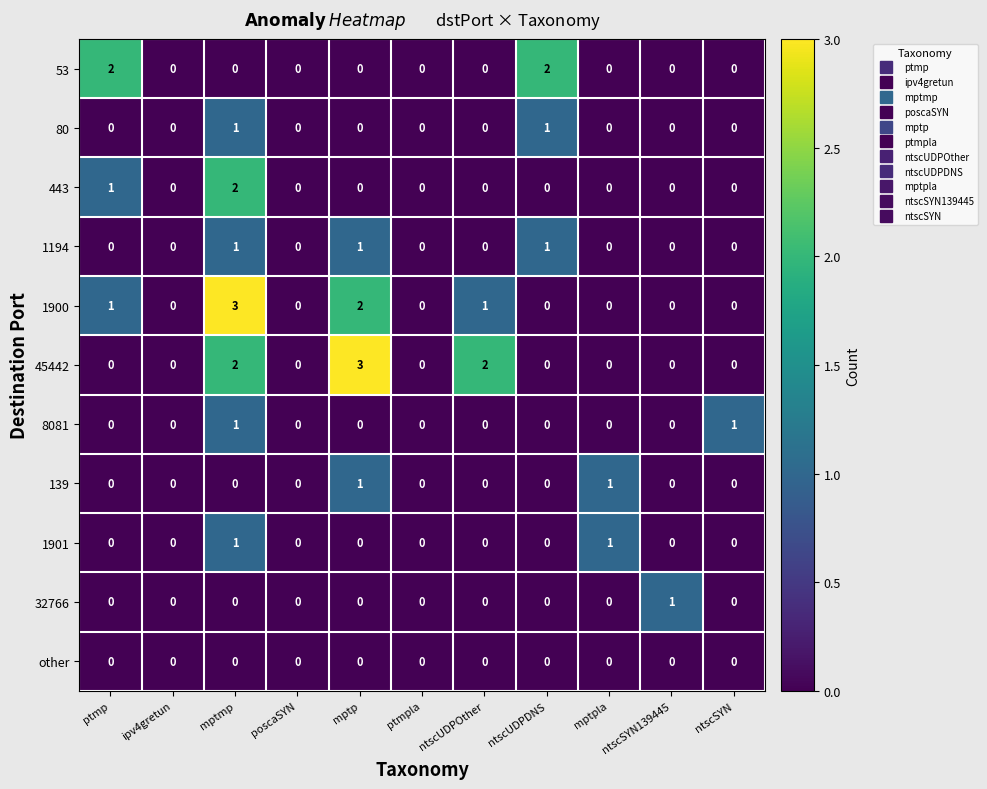

Is the value of 1900 at ntscSYN139445 greater than the value of 1194 at mptp?

No